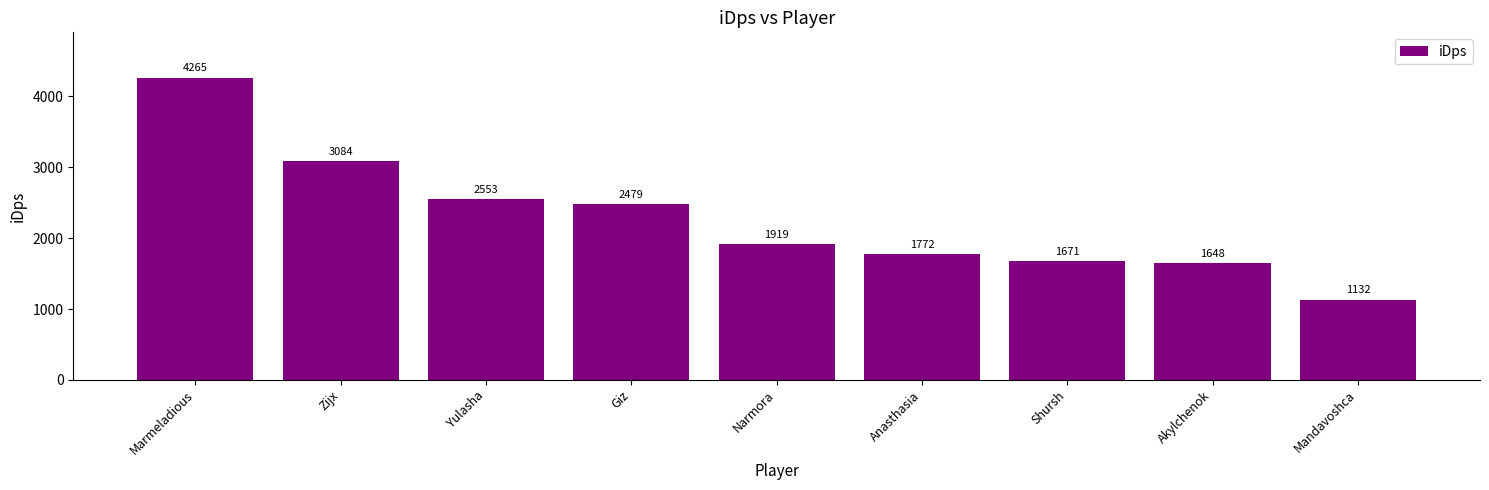

List the labels in order of value, largest first.

Marmeladious, Zijx, Yulasha, Giz, Narmora, Anasthasia, Shursh, Akylchenok, Mandavoshca